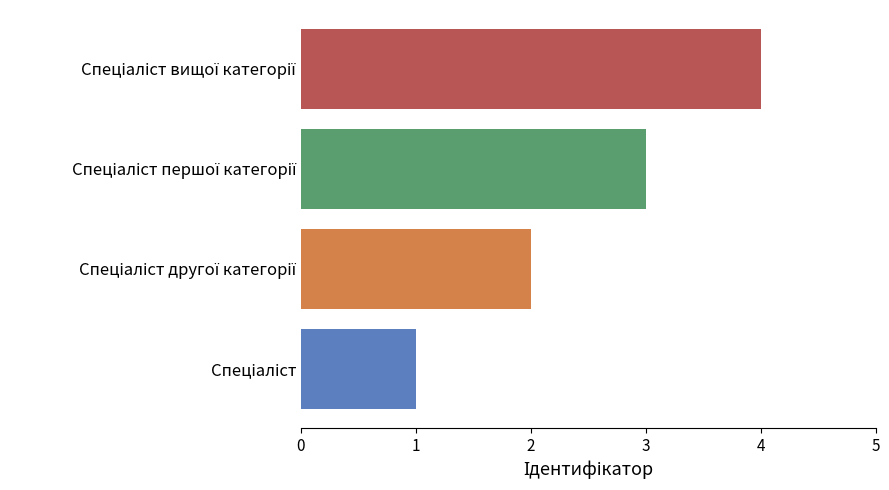

What is the difference between the maximum and minimum values?

3